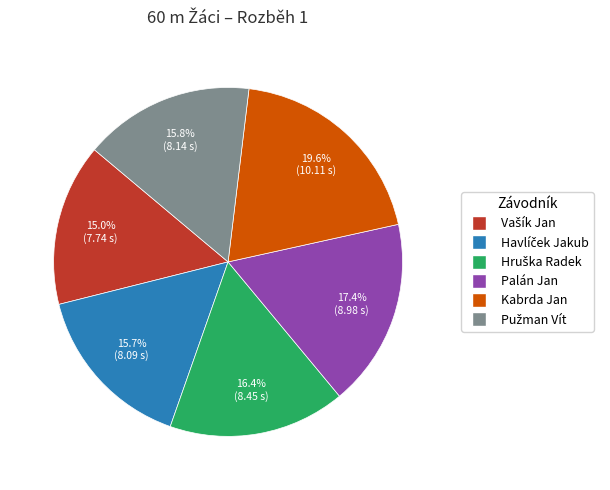

To the nearest percent, what is the average slice percentage?

17%